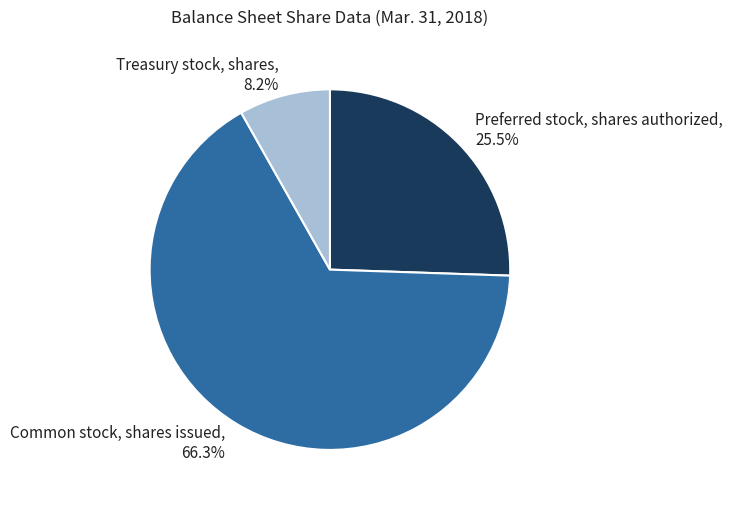

What is the total percentage of Preferred stock, shares authorized and Treasury stock, shares?

33.7%